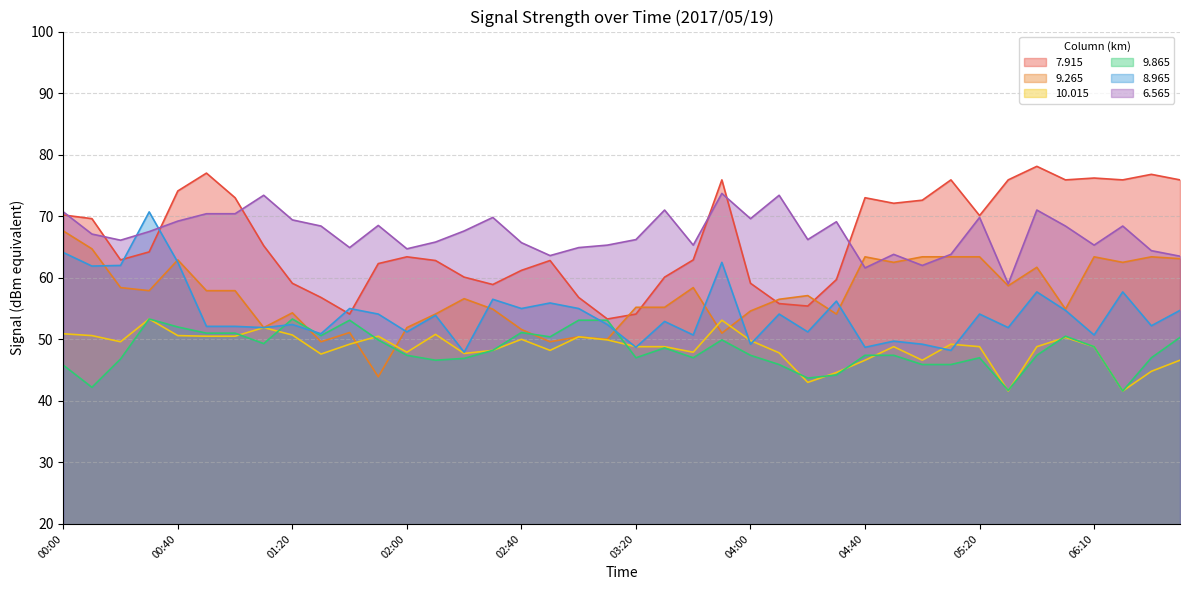

What is the highest value of the   6.565 series?

73.7